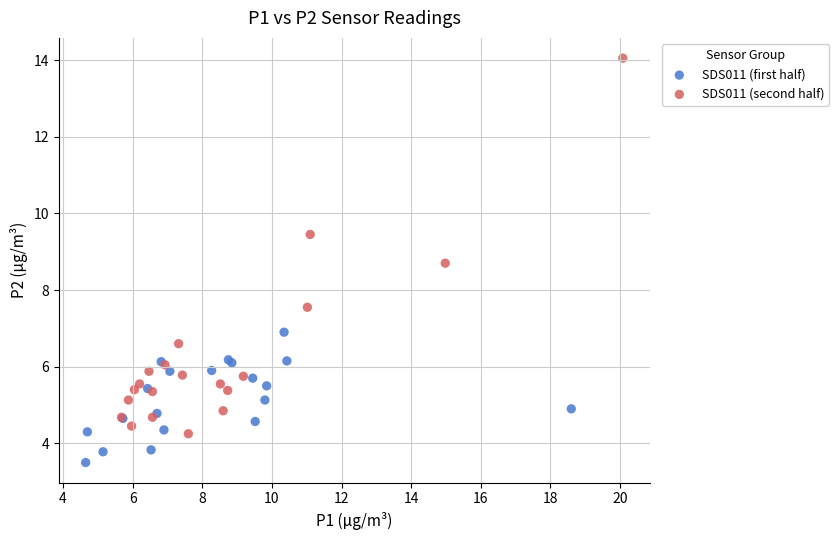

Which series reaches the maximum Y coordinate?

SDS011 (second half)